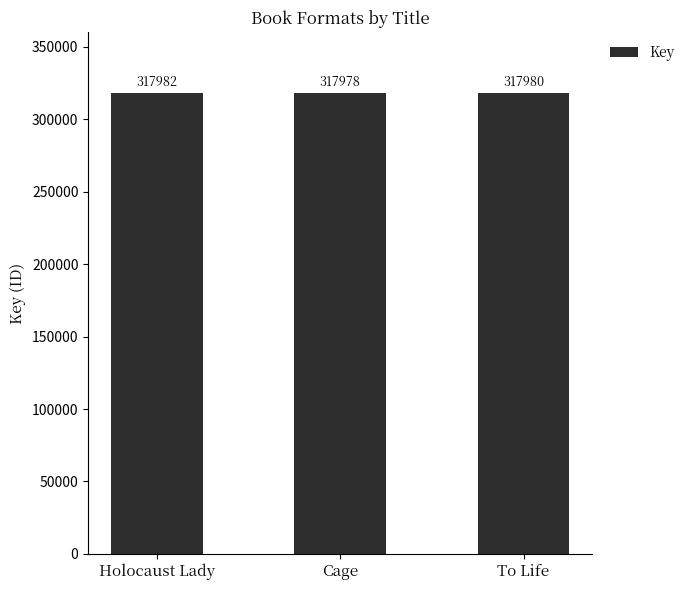

What position from the left is Holocaust Lady?

1